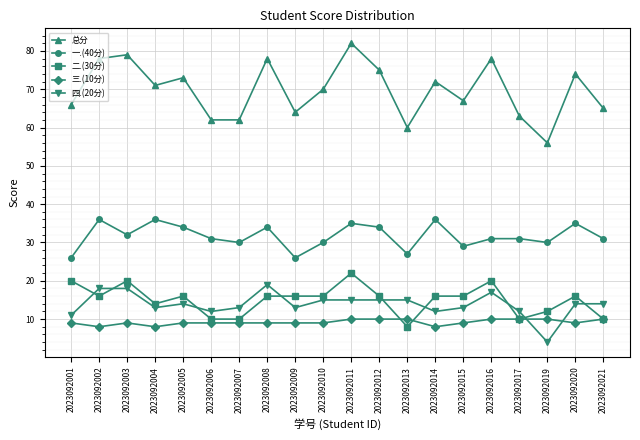

True or false: 四.(20分) has a value of 18 at 2023092003.

True